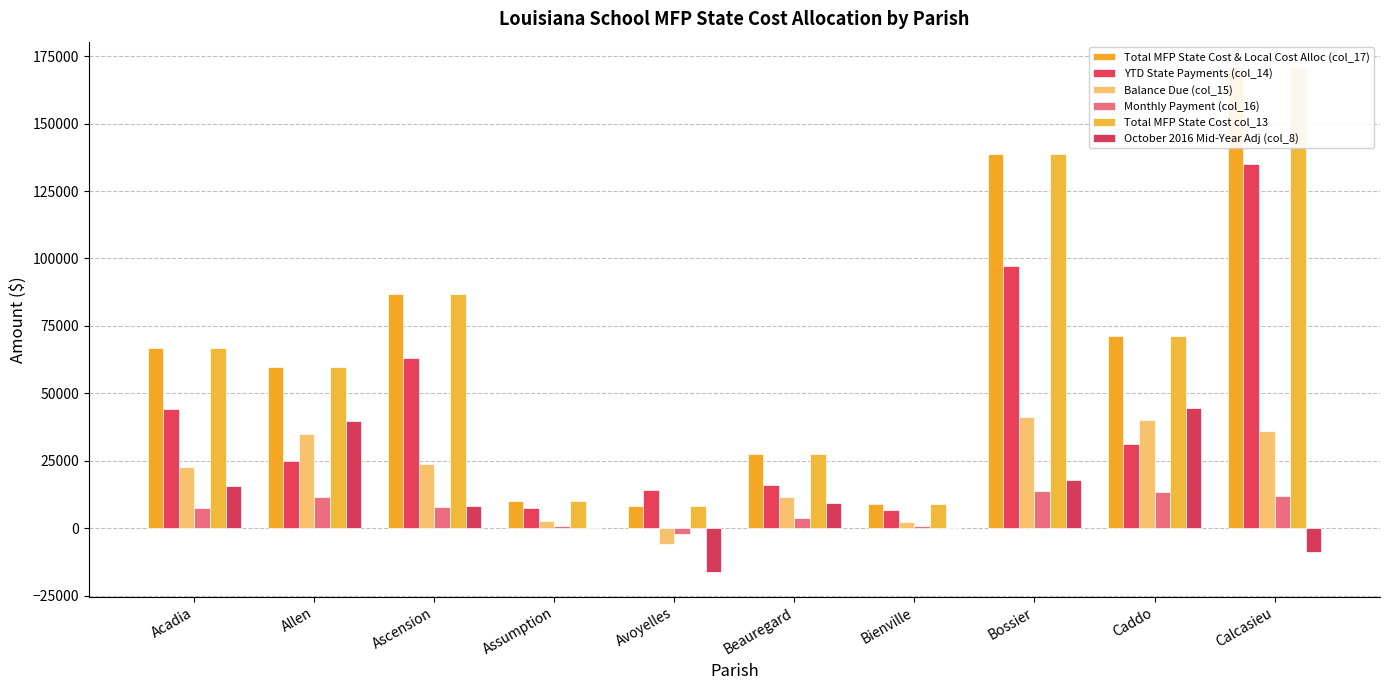

Reading right to left, transcribe all the data shown in this chart.

Total MFP State Cost & Local Cost Alloc (col_17): Calcasieu=171022	Caddo=71194	Bossier=138579	Bienville=8872	Beauregard=27657	Avoyelles=8074	Assumption=9900	Ascension=86708	Allen=59769	Acadia=66912
YTD State Payments (col_14): Calcasieu=134844	Caddo=31149	Bossier=97231	Bienville=6652	Beauregard=16136	Avoyelles=14132	Assumption=7425	Ascension=62969	Allen=24902	Acadia=44280
Balance Due (col_15): Calcasieu=36178	Caddo=40045	Bossier=41348	Bienville=2220	Beauregard=11521	Avoyelles=-6058	Assumption=2475	Ascension=23739	Allen=34867	Acadia=22632
Monthly Payment (col_16): Calcasieu=12059	Caddo=13348	Bossier=13783	Bienville=740	Beauregard=3840	Avoyelles=-2019	Assumption=825	Ascension=7913	Allen=11622	Acadia=7544
Total MFP State Cost col_13: Calcasieu=171022	Caddo=71194	Bossier=138579	Bienville=8872	Beauregard=27657	Avoyelles=8074	Assumption=9900	Ascension=86708	Allen=59769	Acadia=66912
October 2016 Mid-Year Adj (col_8): Calcasieu=-8770	Caddo=44496	Bossier=17881	Bienville=0	Beauregard=9219	Avoyelles=-16148	Assumption=0	Ascension=8258	Allen=39846	Acadia=15744